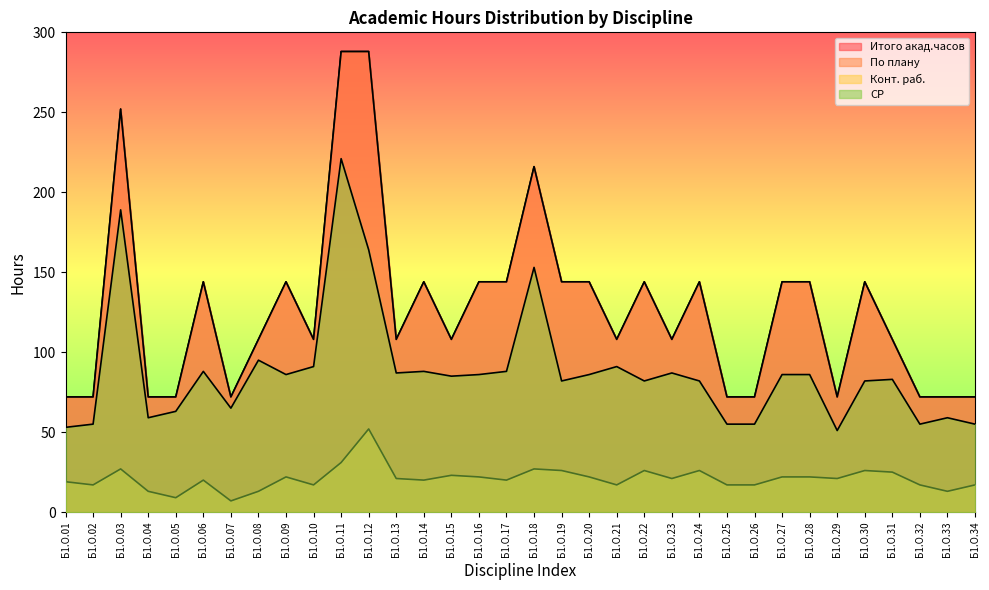

Does the chart display data point markers on the line(s)?

No